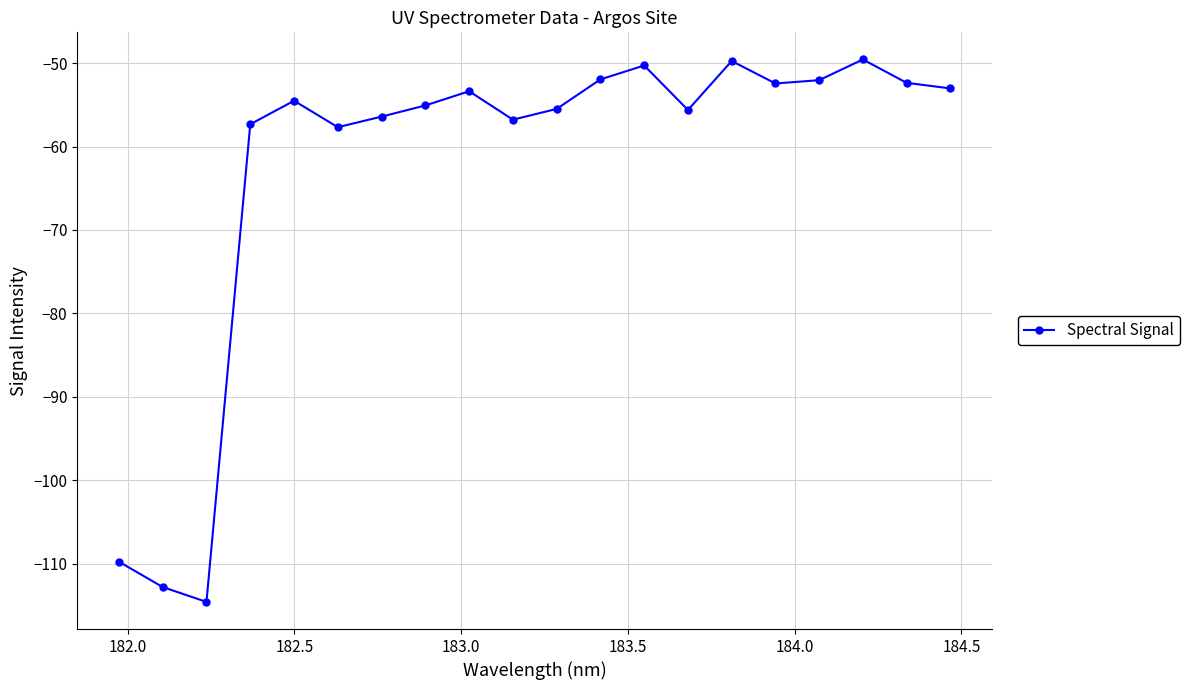

What is the smallest value displayed?

-114.6